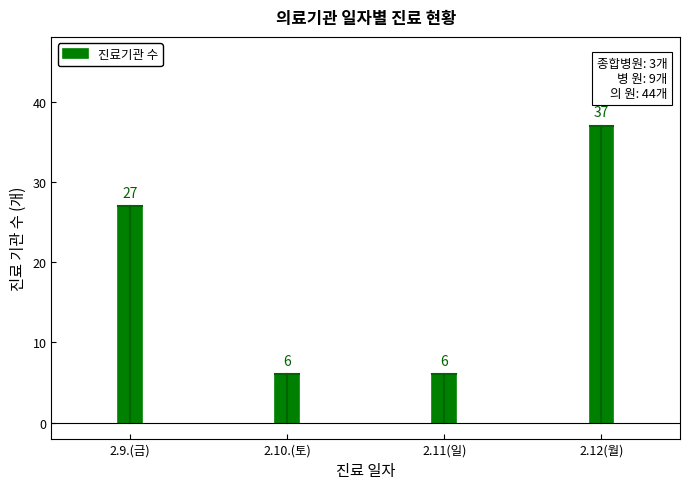

Reading left to right, transcribe all the data shown in this chart.

2.9.(금)=27	2.10.(토)=6	2.11(일)=6	2.12(월)=37